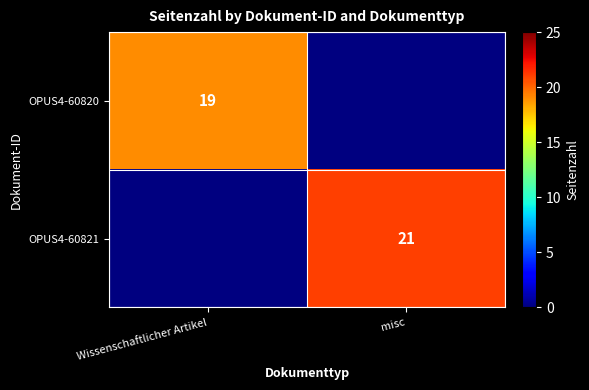

The value of OPUS4-60821 at misc is 21. True or false?

True